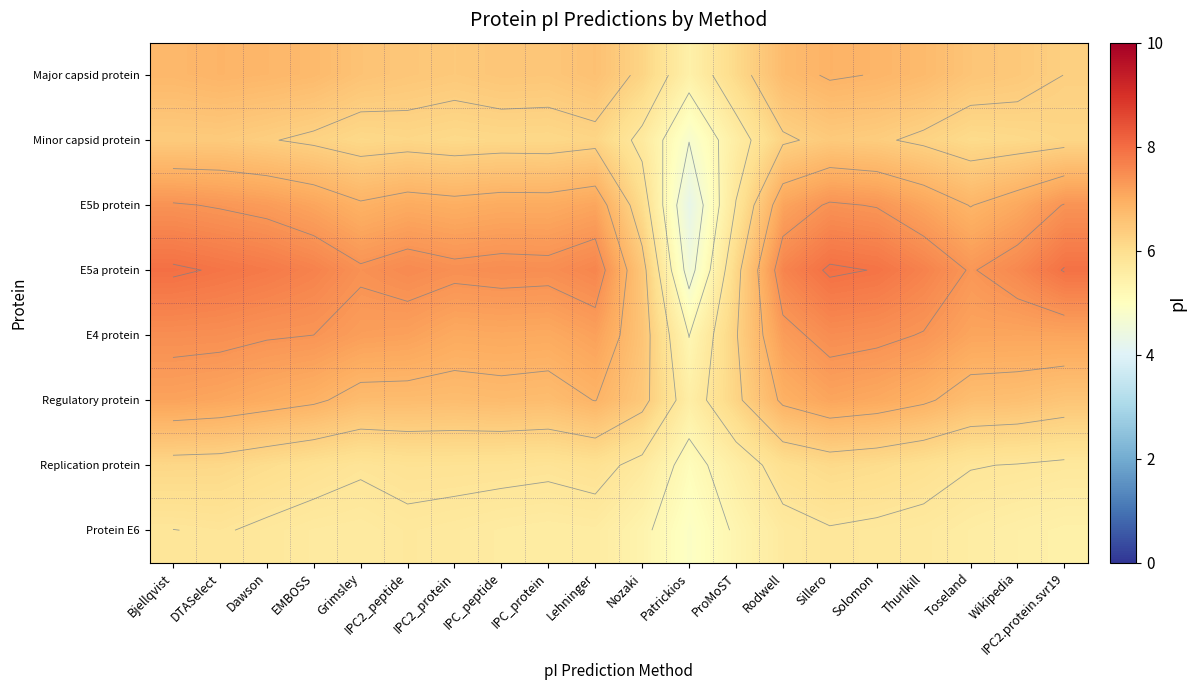

Rank the series by their maximum value, from highest to lowest.

E5a protein, E4 protein, E5b protein, Regulatory protein, Major capsid protein, Minor capsid protein, Replication protein, Protein E6